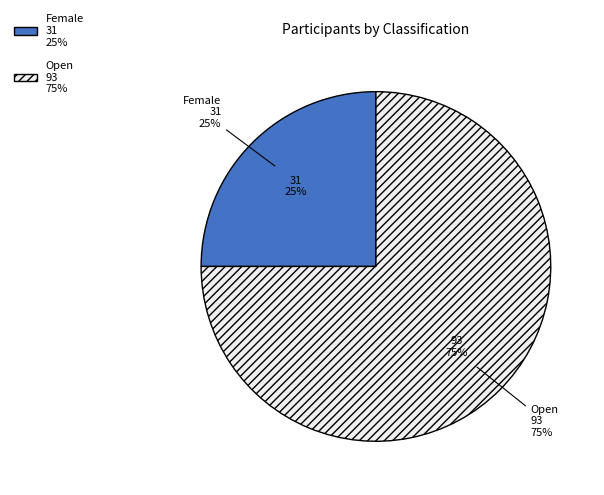

How much of the chart is everything except Female?

75.0%